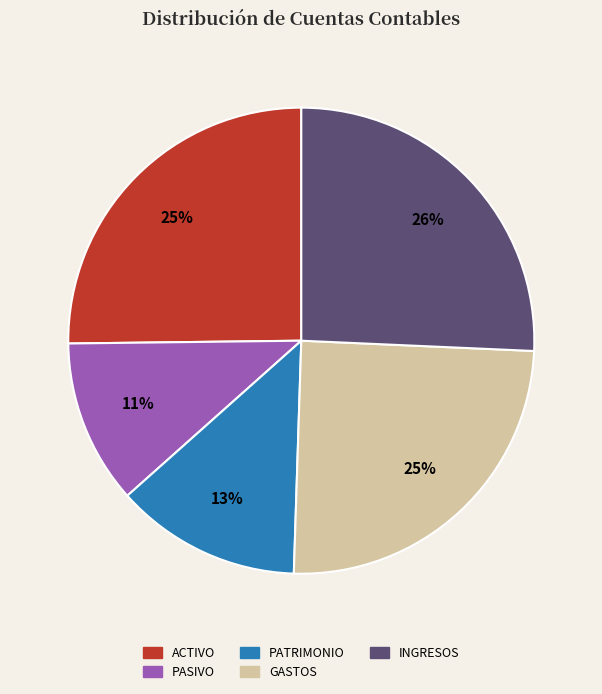

Is there any slice that represents more than half of the pie?

No